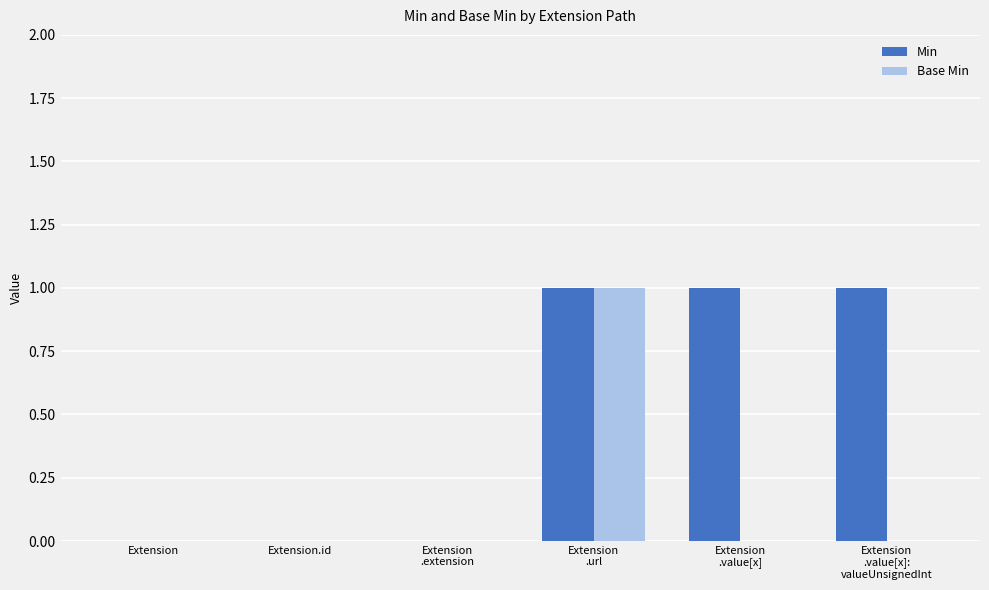

Is it true that Min equals 1 at Extension
.value[x]:
valueUnsignedInt?

True